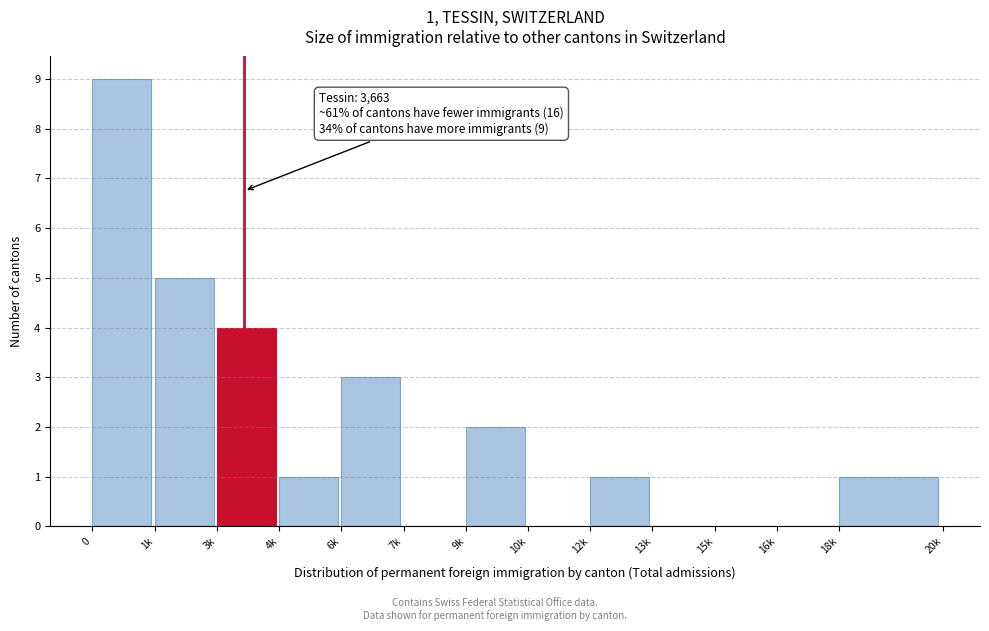

Reading right to left, transcribe all the data shown in this chart.

18k=1	16k=0	15k=0	13k=0	12k=1	10k=0	9k=2	7k=0	6k=3	4k=1	3k=4	1k=5	0=9